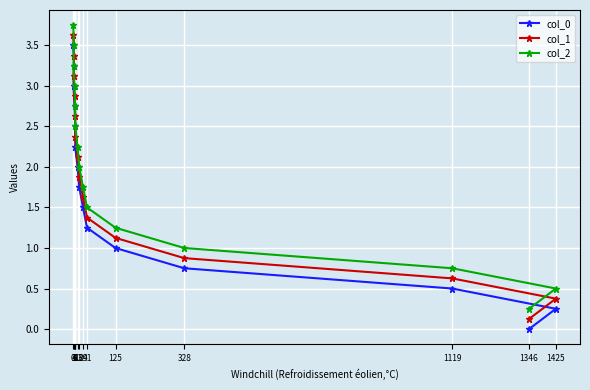

What is the difference between the maximum and minimum values in the col_1 series?

3.5